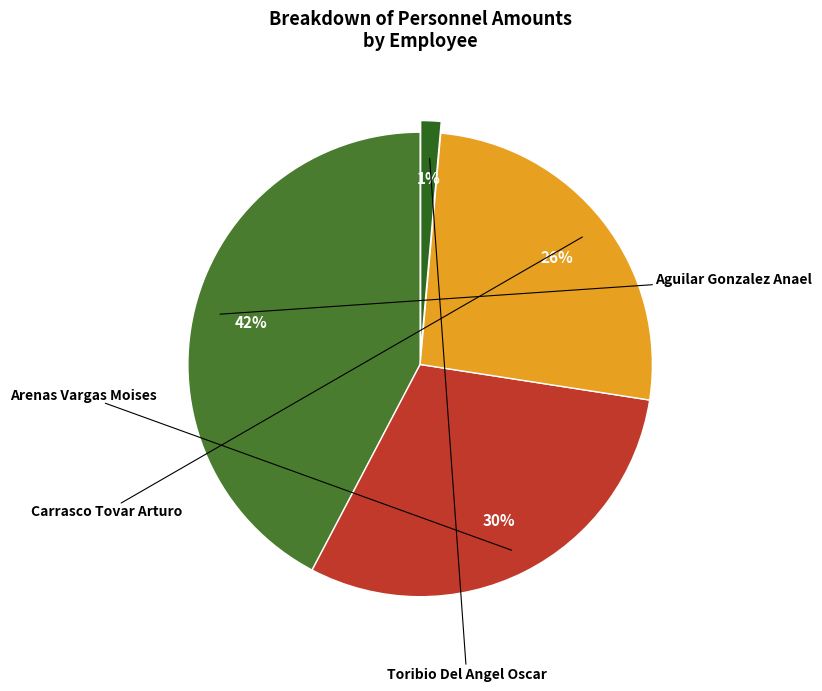

Which category has the biggest portion of the pie?

Aguilar Gonzalez Anael